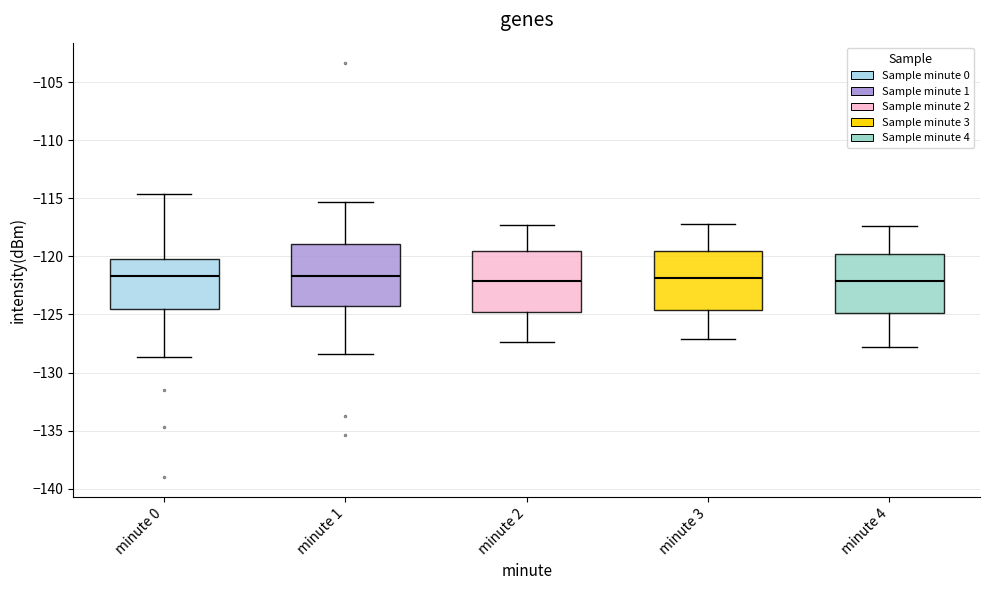

Reading left to right, read every box against the y-axis: the position of its median line, the range the box covers, and the ends of its whiskers. The values are not printed on the chart, so give them approximately, as read against the axis.

minute 0: median -121.5, box -124.5 to -120.0, whiskers -128.5 to -114.5
minute 1: median -121.5, box -124.5 to -119.0, whiskers -128.5 to -115.5
minute 2: median -122.0, box -124.5 to -119.5, whiskers -127.5 to -117.5
minute 3: median -122.0, box -124.5 to -119.5, whiskers -127.0 to -117.0
minute 4: median -122.0, box -125.0 to -120.0, whiskers -128.0 to -117.5